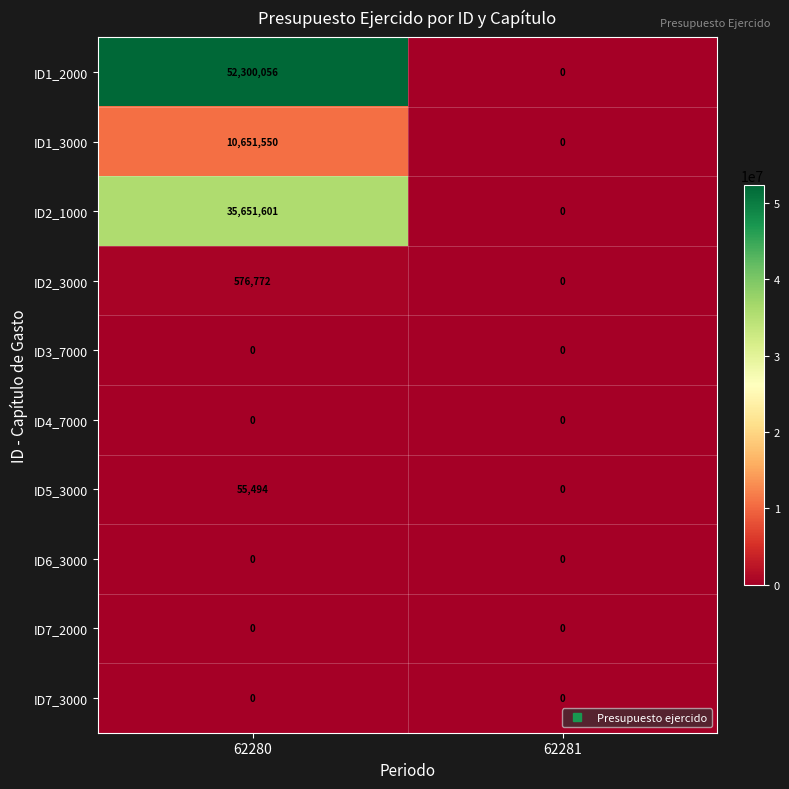

What is the average value of the ID5_3000 series?

27747